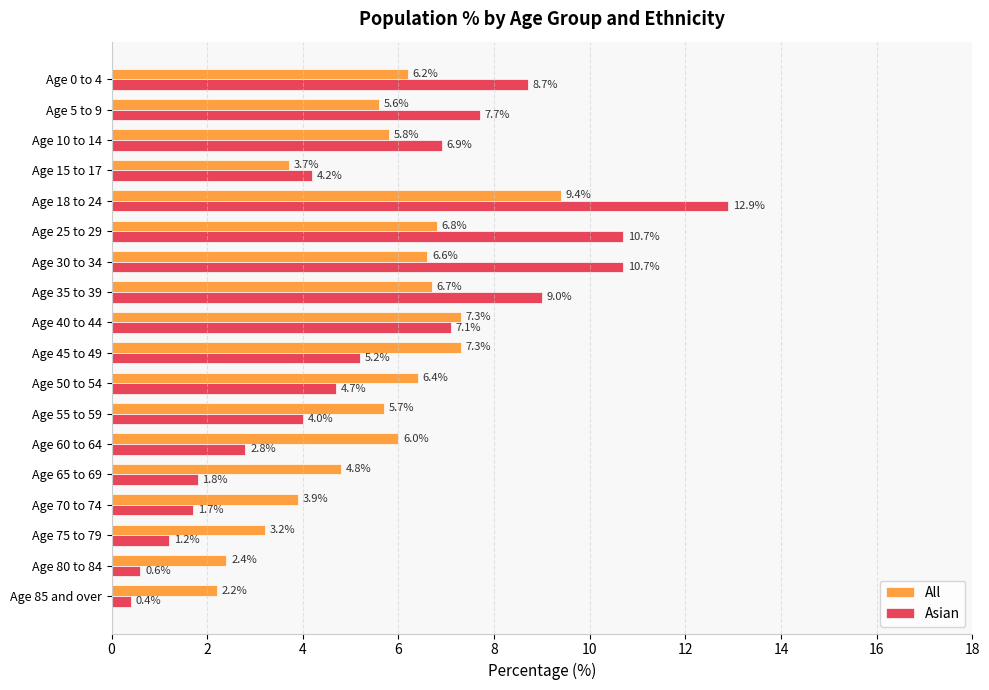

At how many categories does at least one series exceed 10?

3